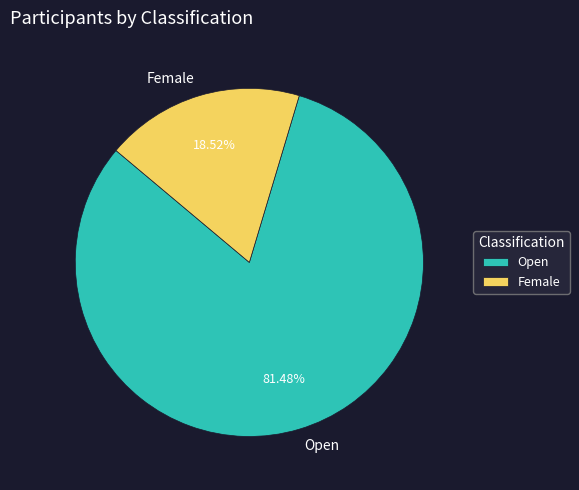

To the nearest percent, what is the difference between the largest and smallest slice percentages?

63%